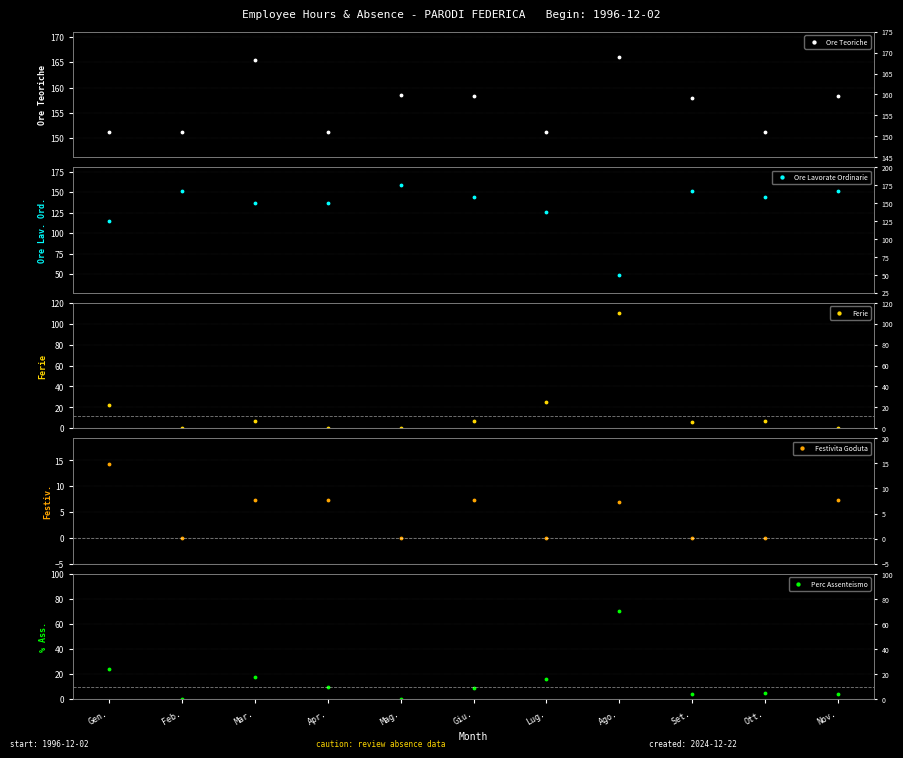

At how many categories does at least one series exceed 7?

11